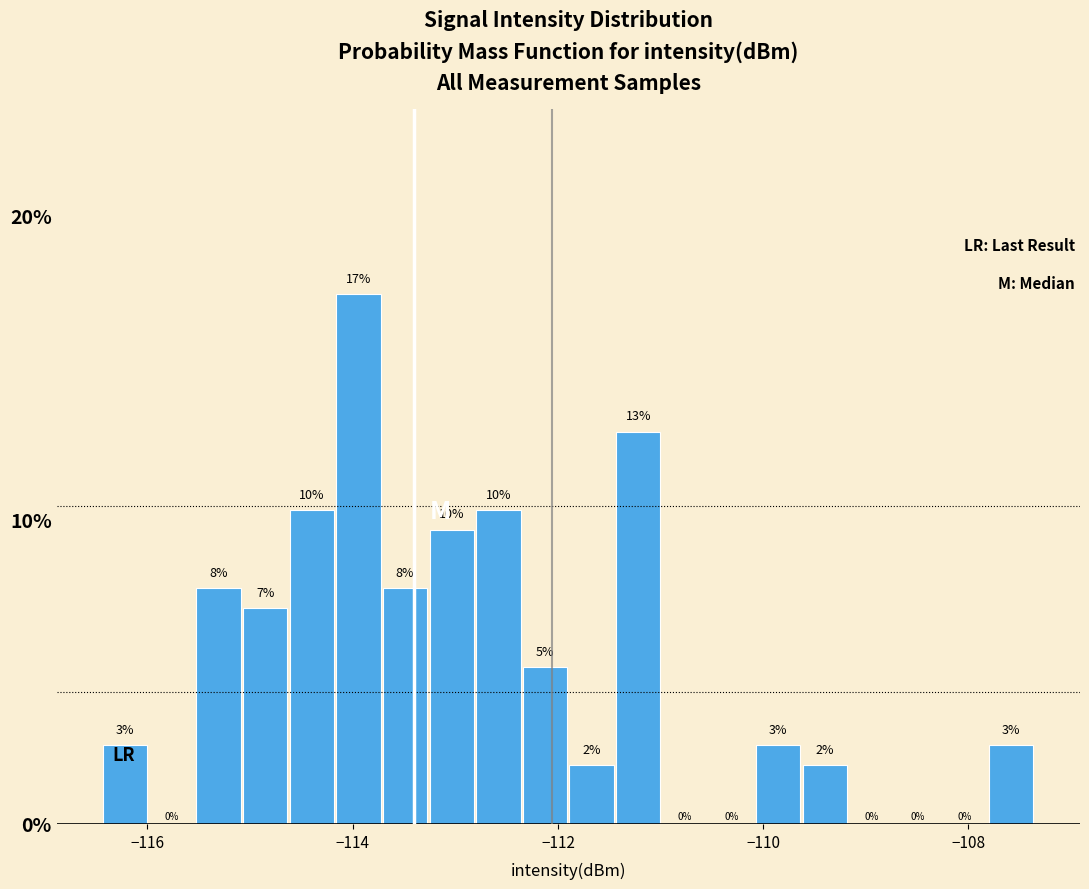

Around what value on the x-axis is the tallest bar? Give the approximate position of its centre, as read against the axis.

-114.0